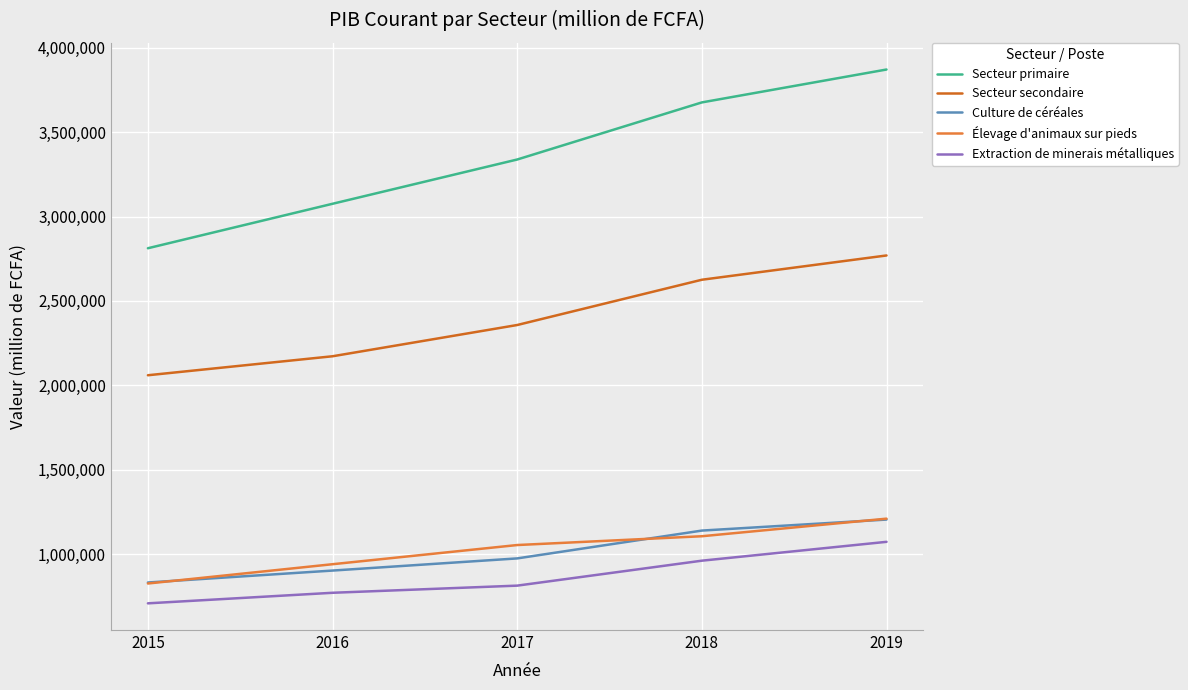

Which series has the largest range (max minus min)?

Secteur primaire